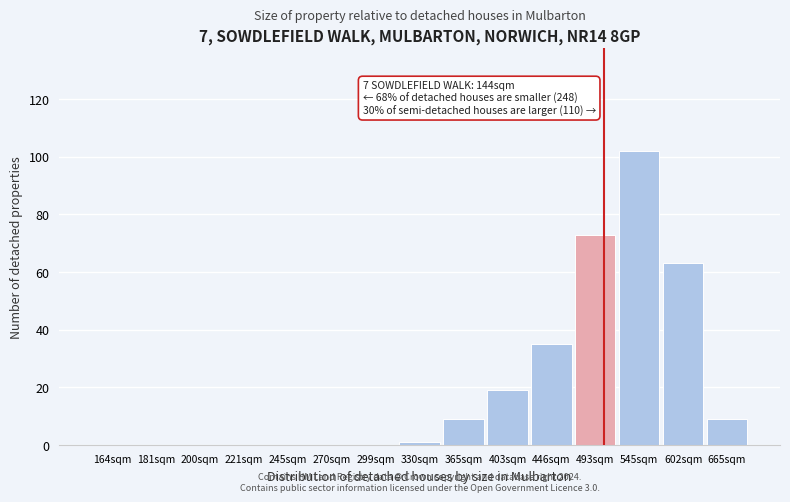

Reading left to right, list all the values displayed in this chart.

164sqm=0	181sqm=0	200sqm=0	221sqm=0	245sqm=0	270sqm=0	299sqm=0	330sqm=1	365sqm=9	403sqm=19	446sqm=35	493sqm=73	545sqm=102	602sqm=63	665sqm=9